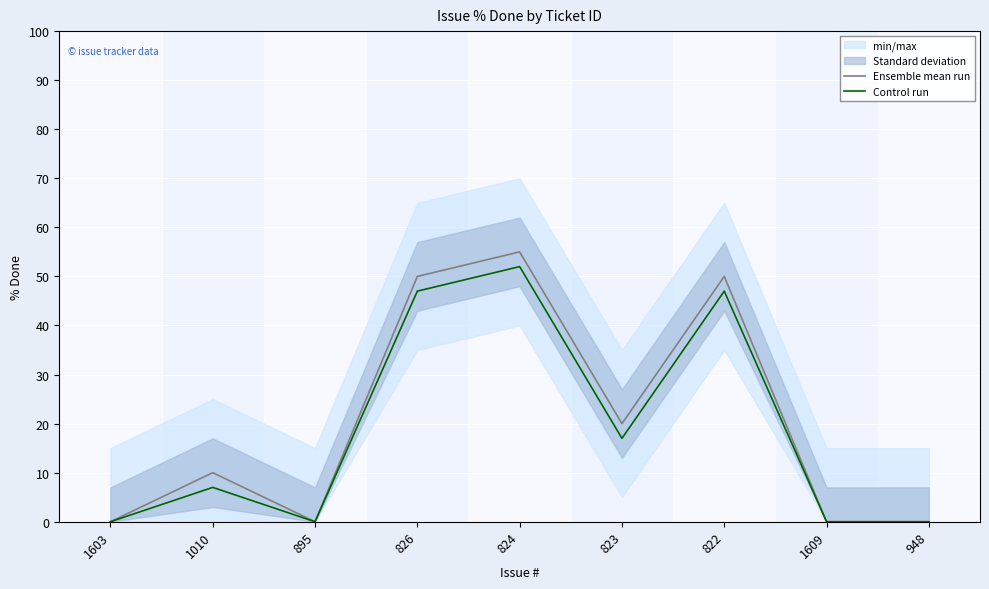

Is the value of Ensemble mean run at 826 greater than the value of Control run at 948?

Yes